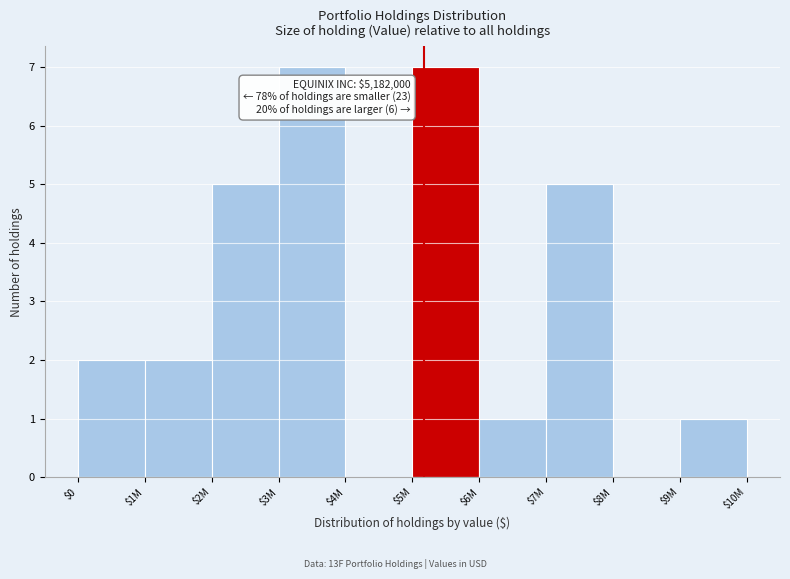

What is the sum of all values?

30